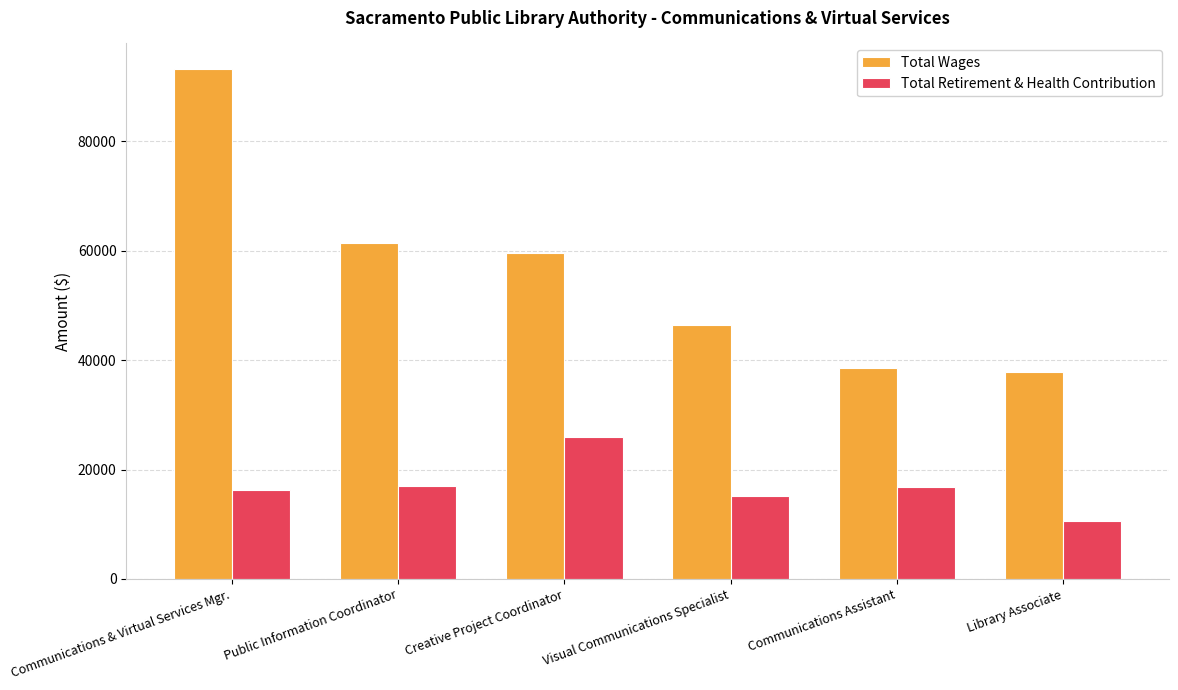

At which category is the sum across all series the highest?

Communications & Virtual Services Mgr.